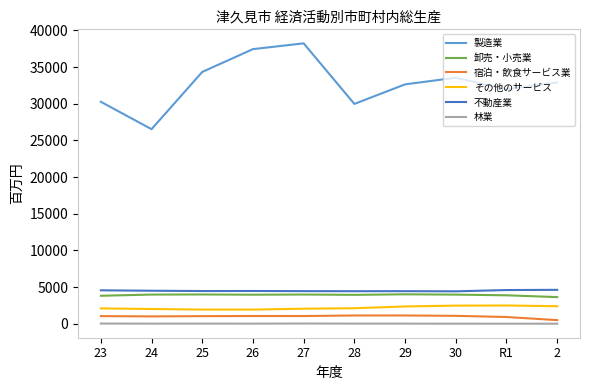

What is the minimum value for その他のサービス?

1929